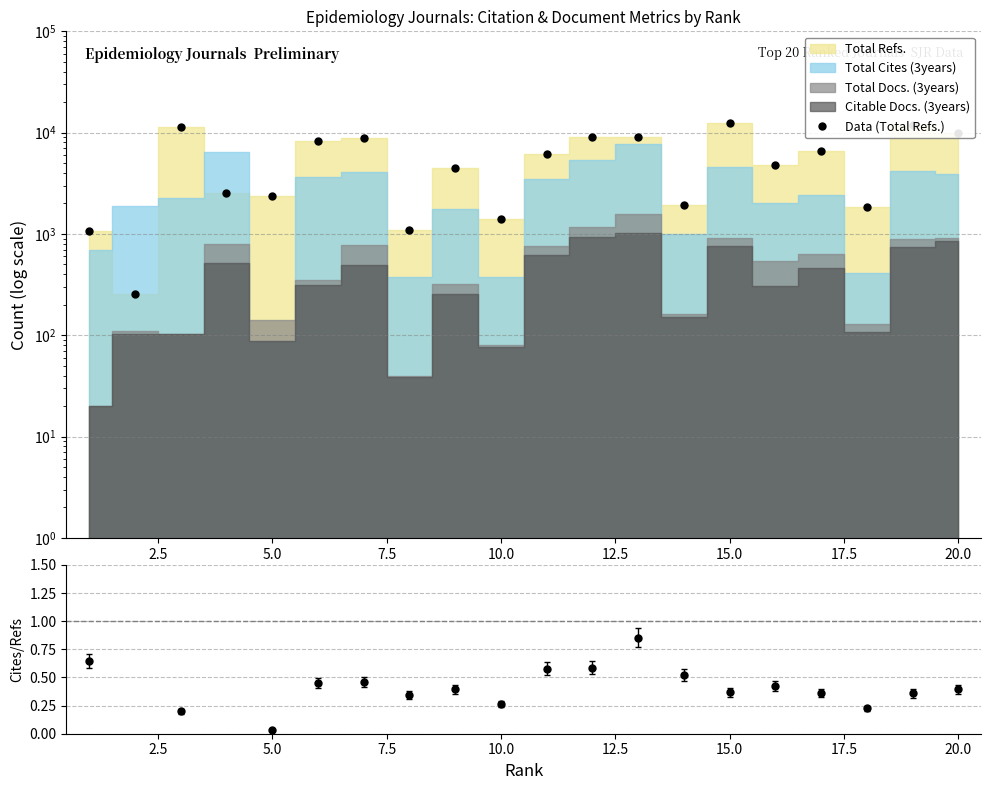

Is this an area chart (filled region under the line)?

No